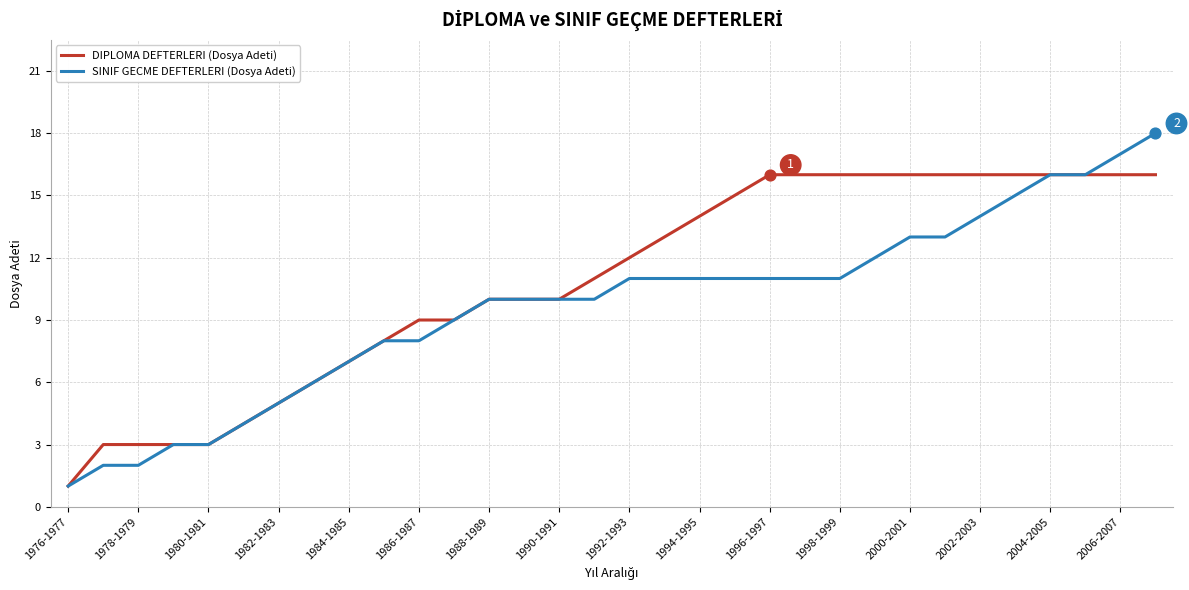

Which series has the largest total across all categories?

DIPLOMA DEFTERLERI (Dosya Adeti)